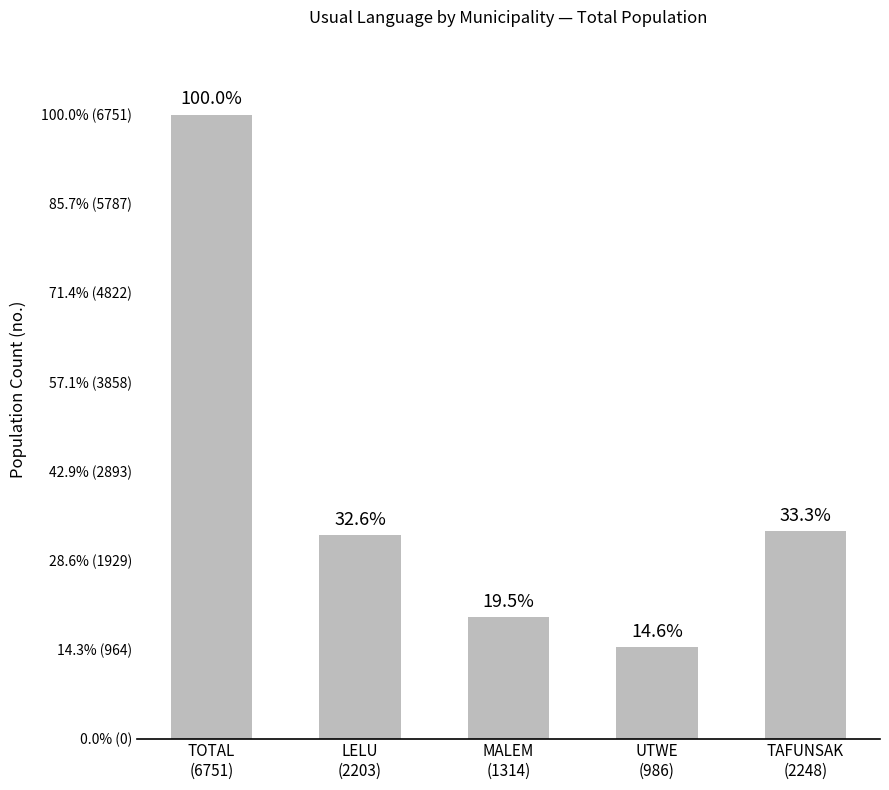

Are the bars horizontal?

No